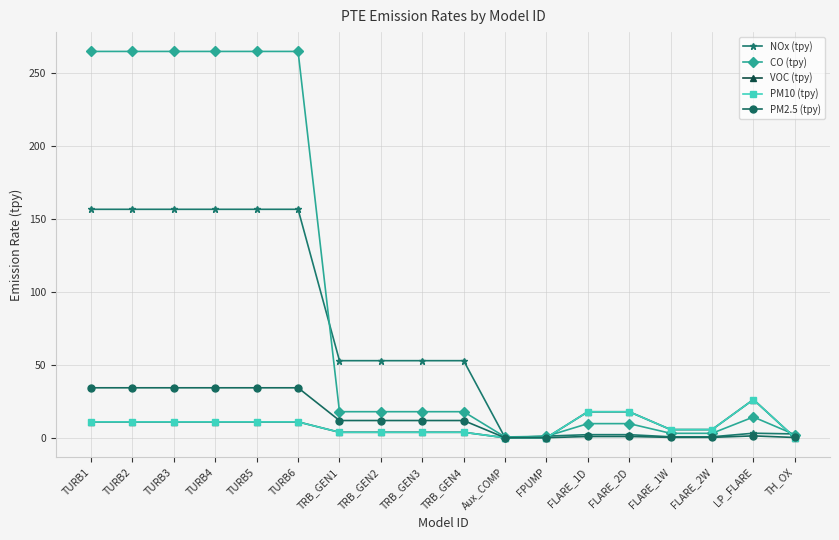

Between TRB_GEN1 and FPUMP, which is larger?

TRB_GEN1